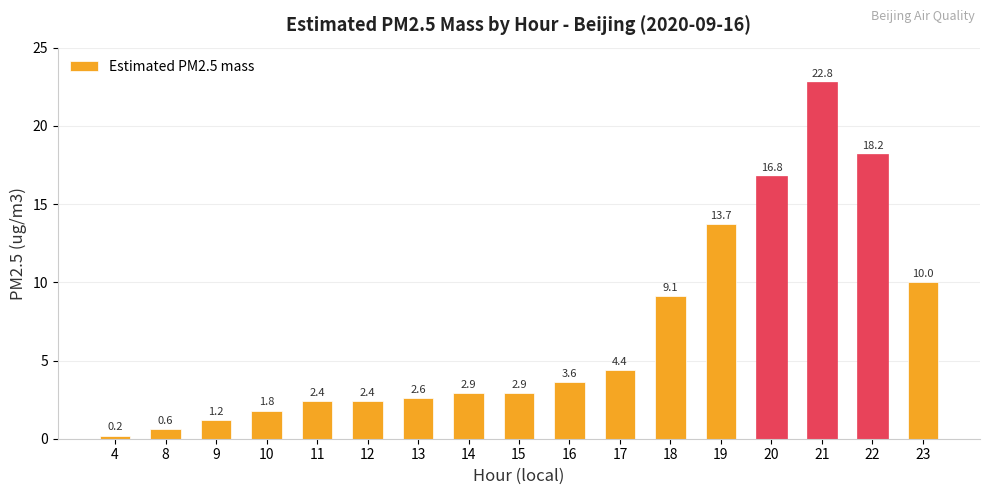

What is the smallest value displayed?

0.2